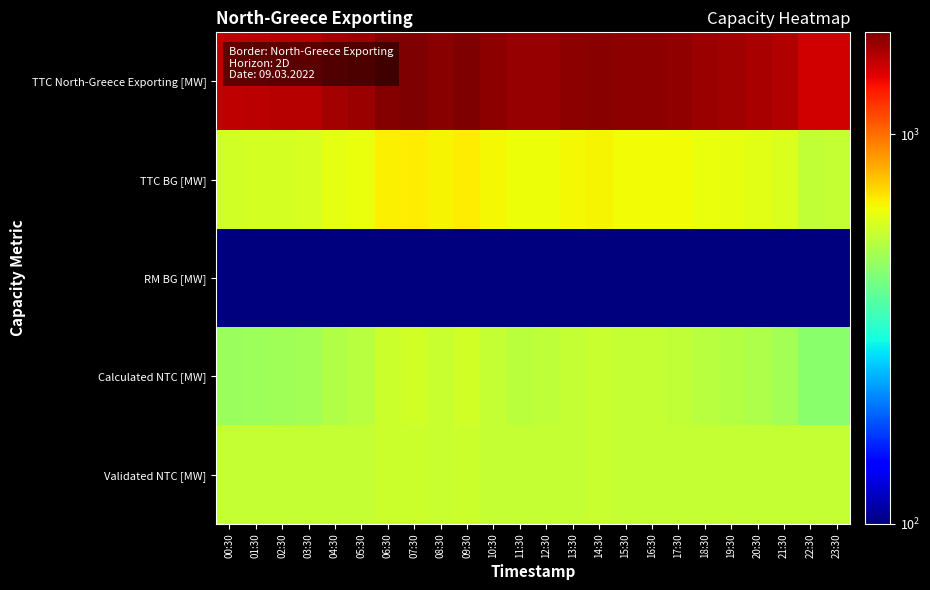

Reading left to right, what are all the values shown in this chart?

TTC North-Greece Exporting [MW]: 00:30=1554	01:30=1564	02:30=1576	03:30=1590	04:30=1659	05:30=1693	06:30=1788	07:30=1823	08:30=1770	09:30=1816	10:30=1748	11:30=1709	12:30=1710	13:30=1748	14:30=1774	15:30=1745	16:30=1745	17:30=1740	18:30=1688	19:30=1673	20:30=1635	21:30=1596	22:30=1472	23:30=1473
TTC BG [MW]: 00:30=578	01:30=582	02:30=586	03:30=592	04:30=617	05:30=630	06:30=665	07:30=678	08:30=658	09:30=676	10:30=650	11:30=636	12:30=636	13:30=650	14:30=660	15:30=649	16:30=649	17:30=647	18:30=628	19:30=622	20:30=608	21:30=594	22:30=547	23:30=548
RM BG [MW]: 00:30=100	01:30=100	02:30=100	03:30=100	04:30=100	05:30=100	06:30=100	07:30=100	08:30=100	09:30=100	10:30=100	11:30=100	12:30=100	13:30=100	14:30=100	15:30=100	16:30=100	17:30=100	18:30=100	19:30=100	20:30=100	21:30=100	22:30=100	23:30=100
Calculated NTC [MW]: 00:30=478	01:30=481	02:30=486	03:30=491	04:30=517	05:30=529	06:30=565	07:30=578	08:30=558	09:30=575	10:30=550	11:30=535	12:30=536	13:30=550	14:30=559	15:30=549	16:30=548	17:30=547	18:30=527	19:30=522	20:30=508	21:30=493	22:30=447	23:30=448
Validated NTC [MW]: 00:30=550	01:30=550	02:30=550	03:30=550	04:30=550	05:30=550	06:30=565	07:30=566	08:30=558	09:30=566	10:30=550	11:30=550	12:30=550	13:30=550	14:30=559	15:30=550	16:30=550	17:30=550	18:30=550	19:30=550	20:30=550	21:30=550	22:30=550	23:30=550